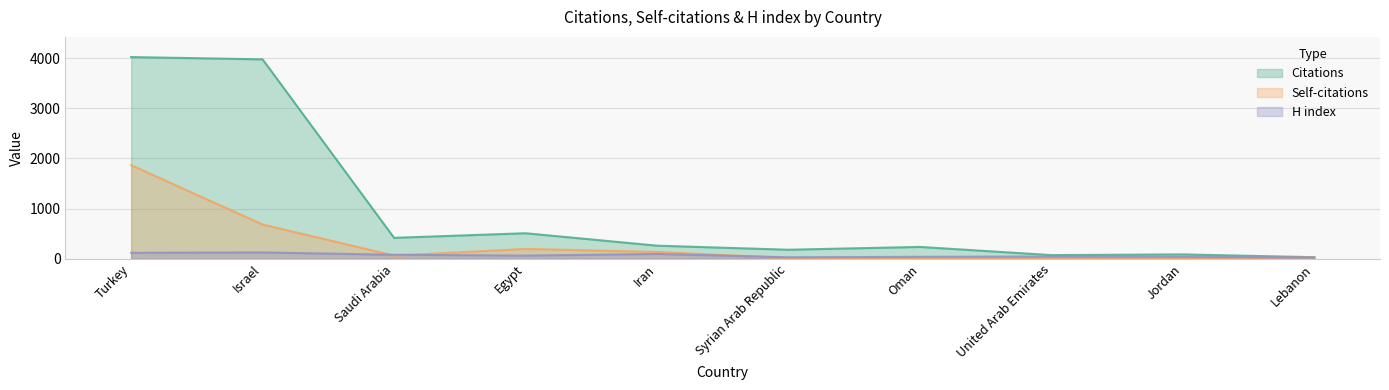

Reading left to right, transcribe all the data shown in this chart.

Citations: 4020	3974	416	508	260	179	235	72	86	30
Self-citations: 1864	682	62	195	135	14	11	10	14	24
H index: 118	125	79	62	95	28	38	44	38	24